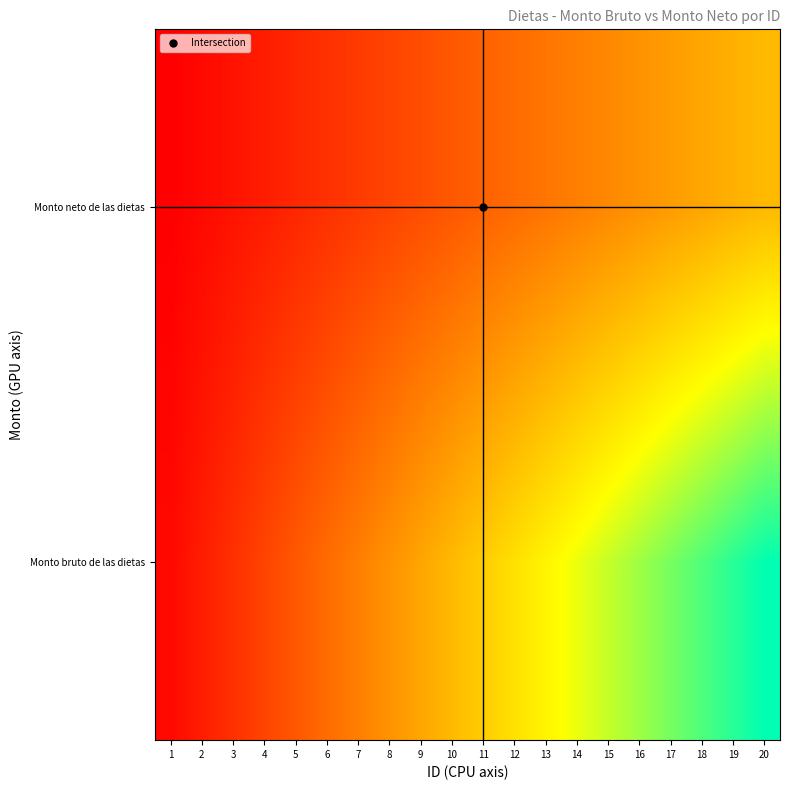

How many data points does each series have?

20